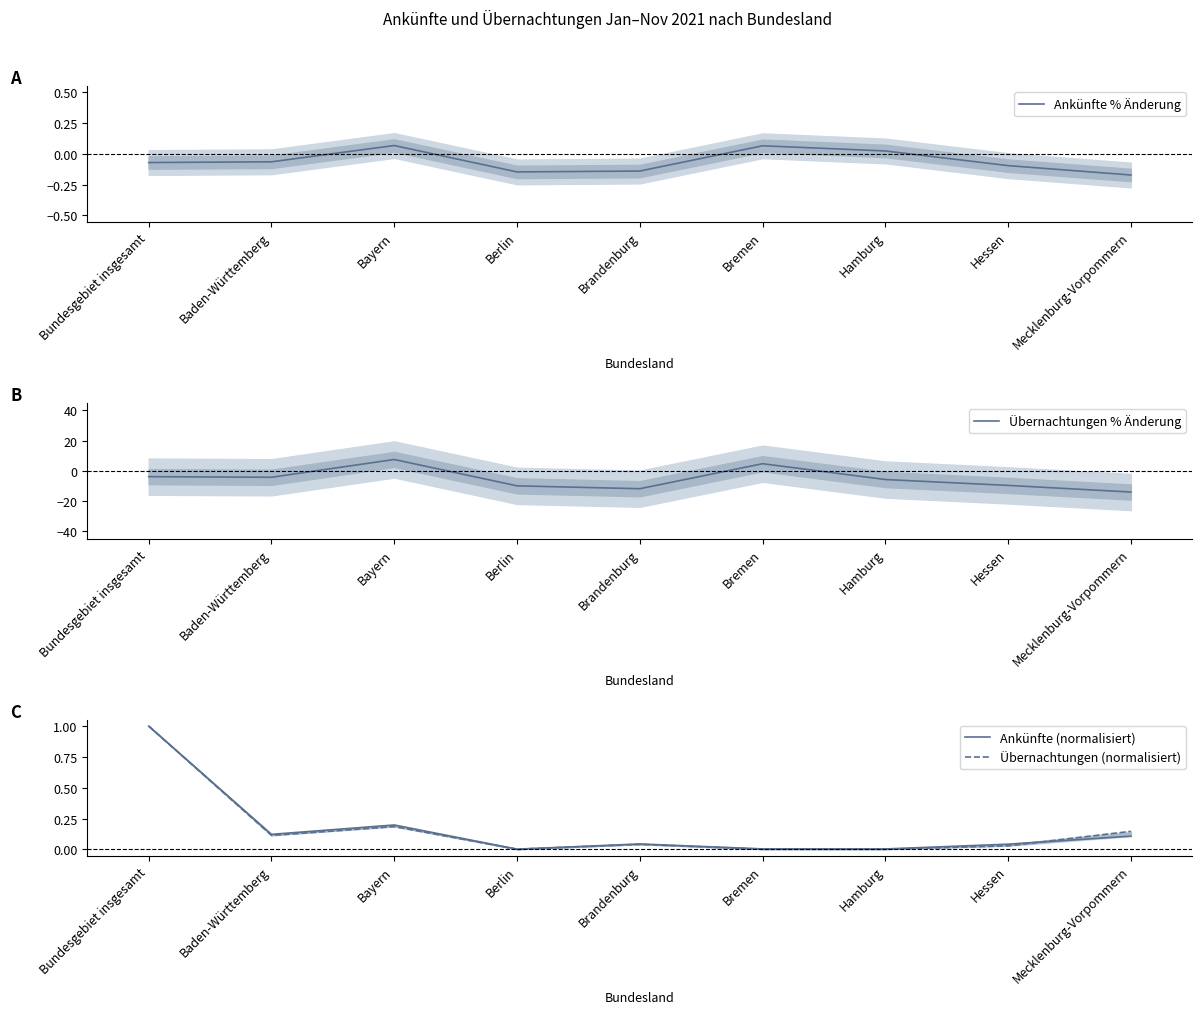

Is this an area chart (filled region under the line)?

No